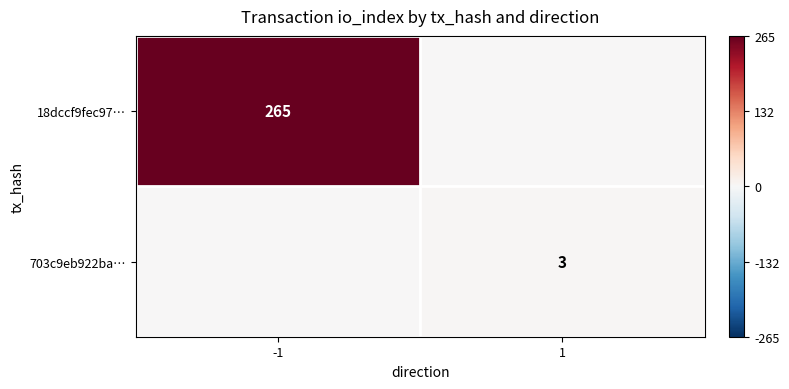

Is the value of 703c9eb922ba… at 1 greater than the value of 18dccf9fec97… at -1?

No